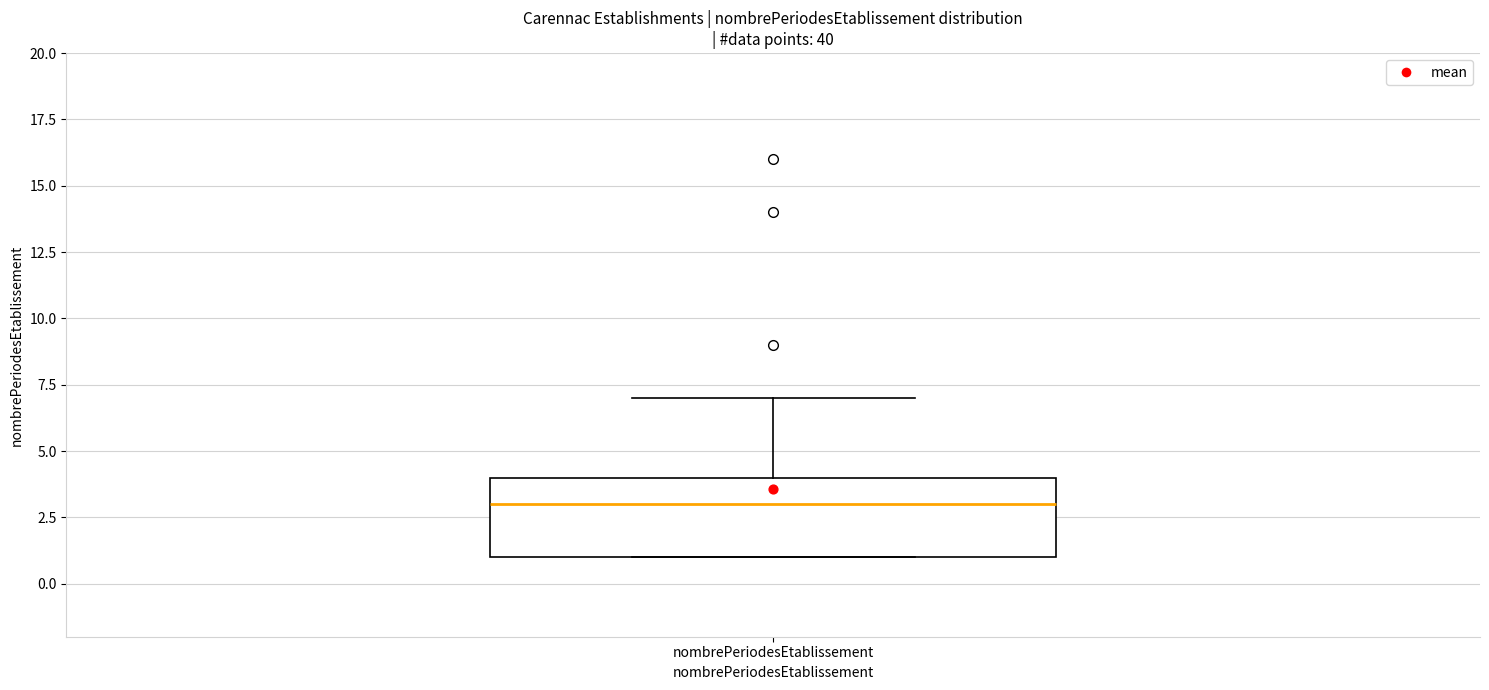

Transcribe this box plot: give where the median line is, the range the box spans, and where the two whiskers end, as read against the y-axis. The values are not printed on the chart, so give them approximately, as read against the axis.

median 3, box 1 to 4, whiskers 1 to 7